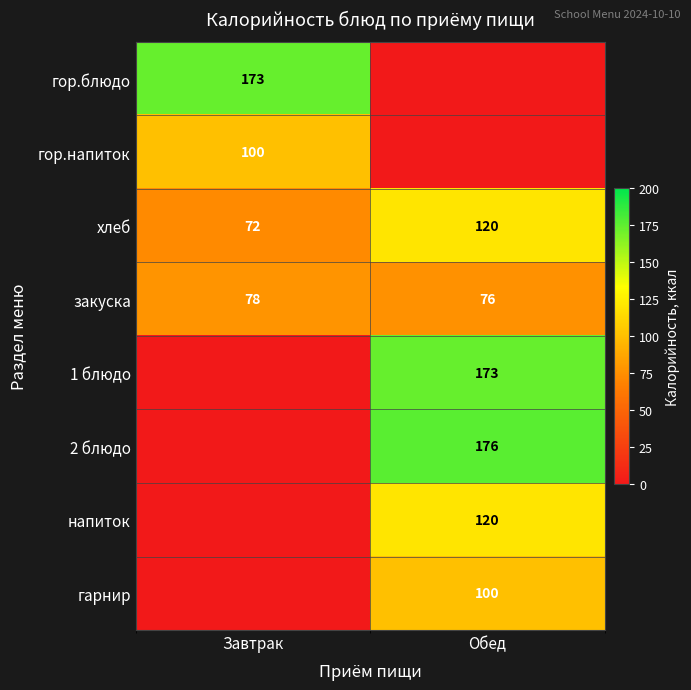

How many data points in хлеб are less than 120?

1